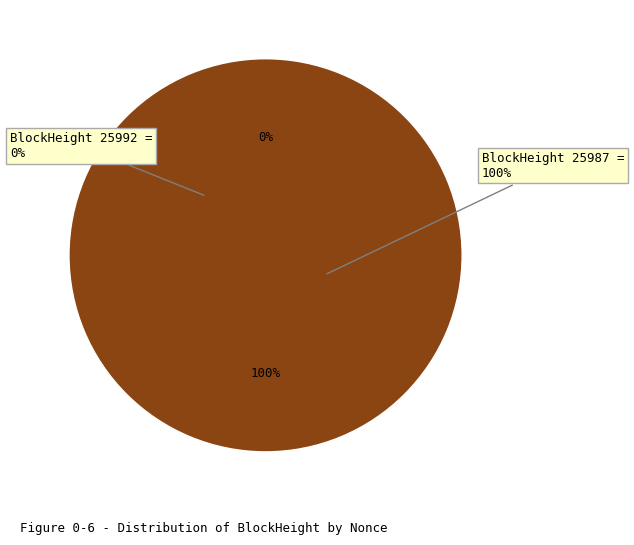

What is the largest slice in the pie chart?

25987